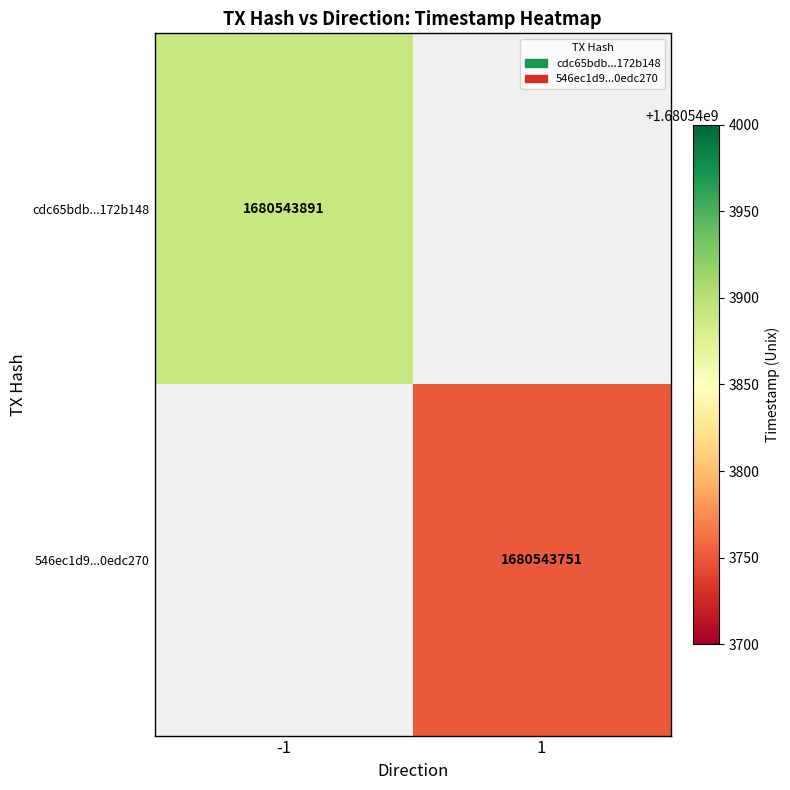

Reading right to left, extract all data points from this chart.

cdc65bdb05b5e82da870f1535c025491172b148: 1680543891	-1
546ec1d93f9ed451b6aa28bdee30d7e00edc270: 1680543751	1